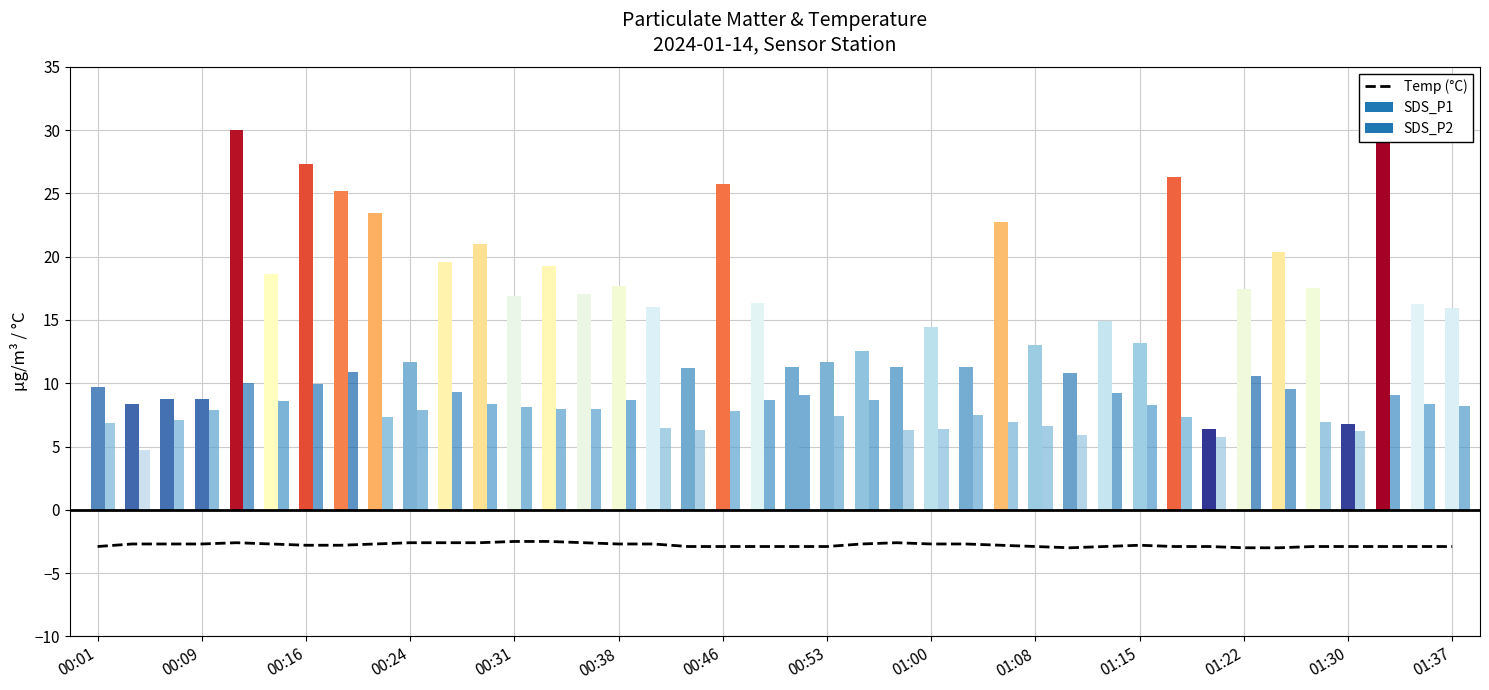

What is the maximum value for Temp (°C)?

-2.5